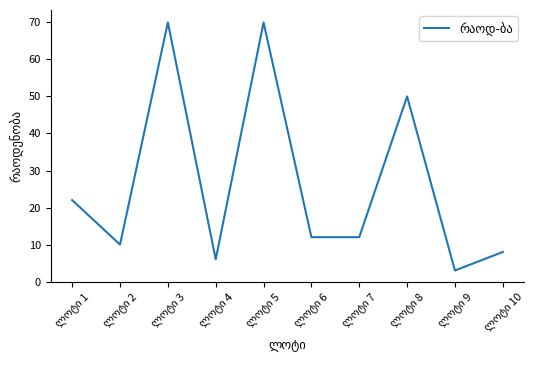

What is the smallest value displayed?

3